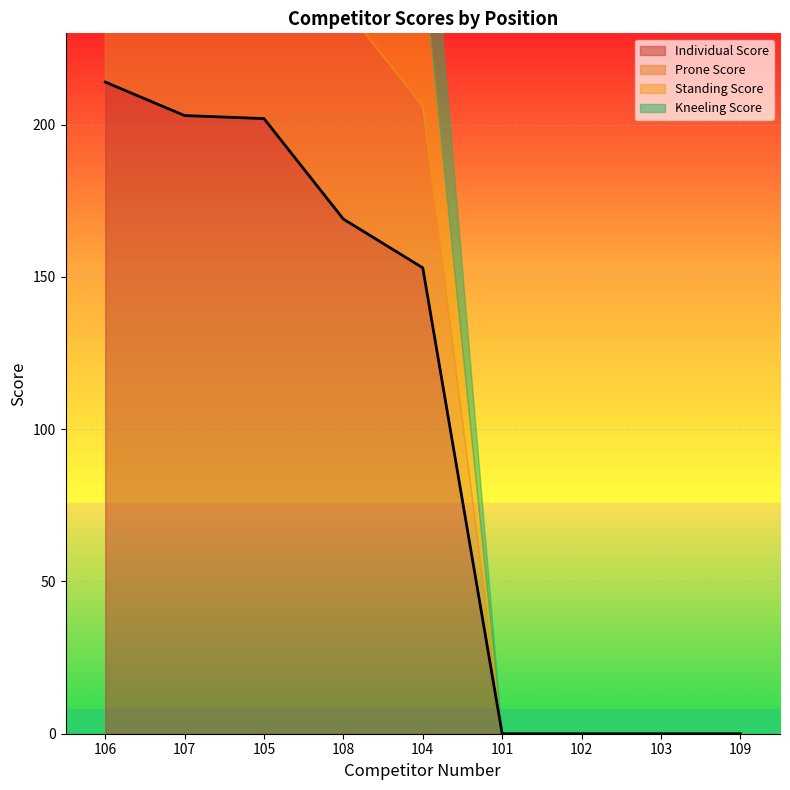

At which category does Standing Score reach its first local peak?

105